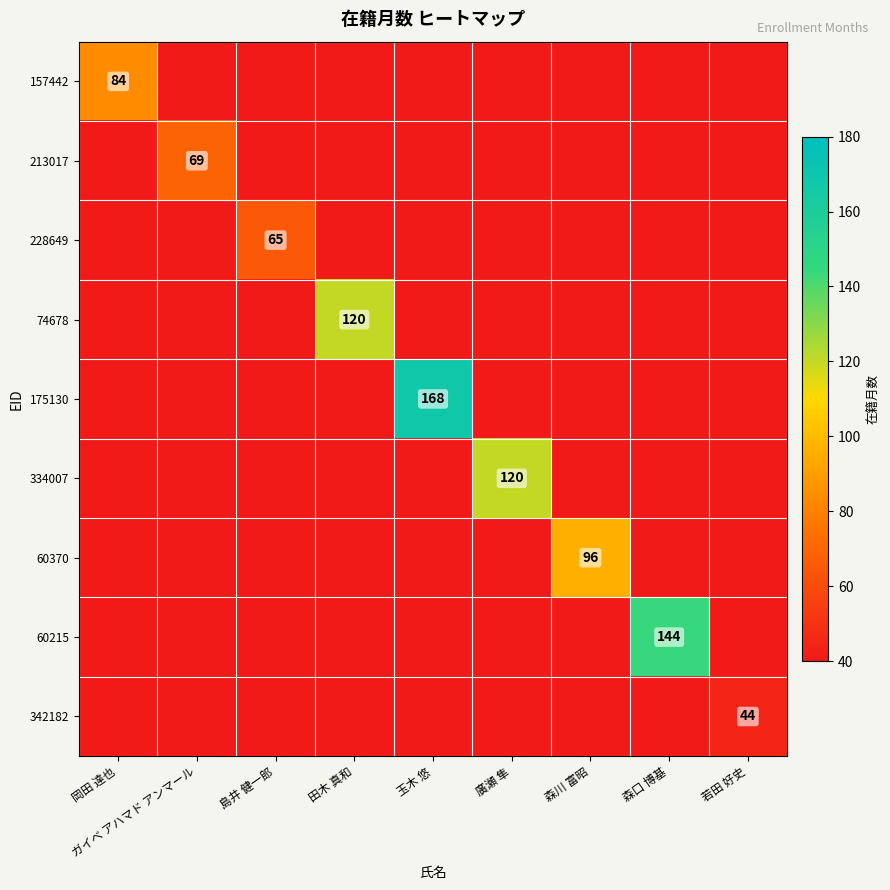

Between 森川 富昭 and 玉木 悠, which is larger?

玉木 悠